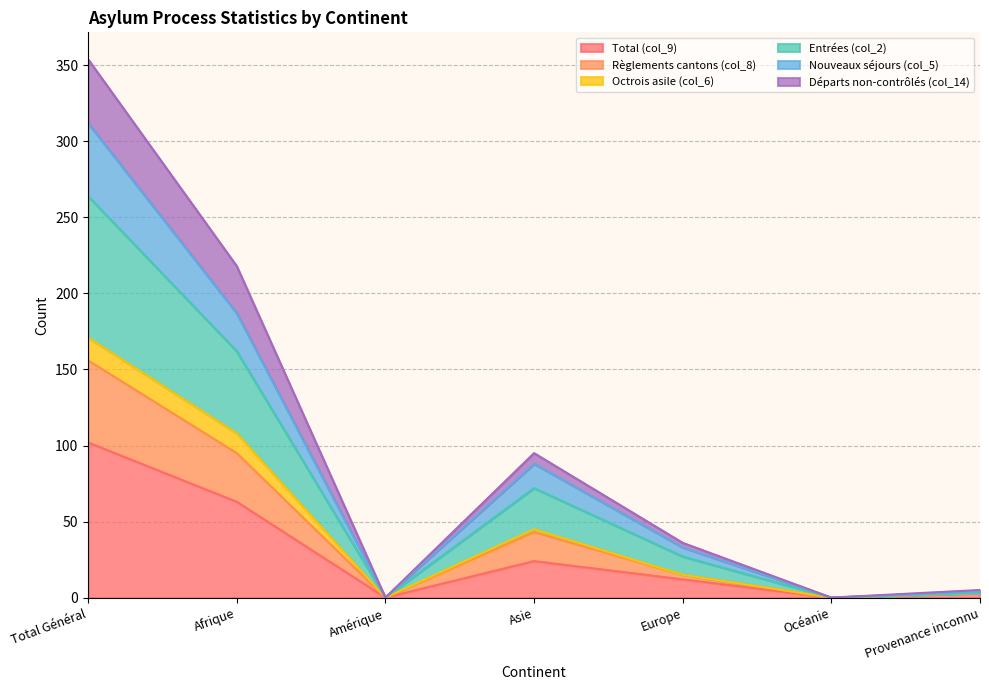

Which label corresponds to the smallest value in the chart?

Amérique